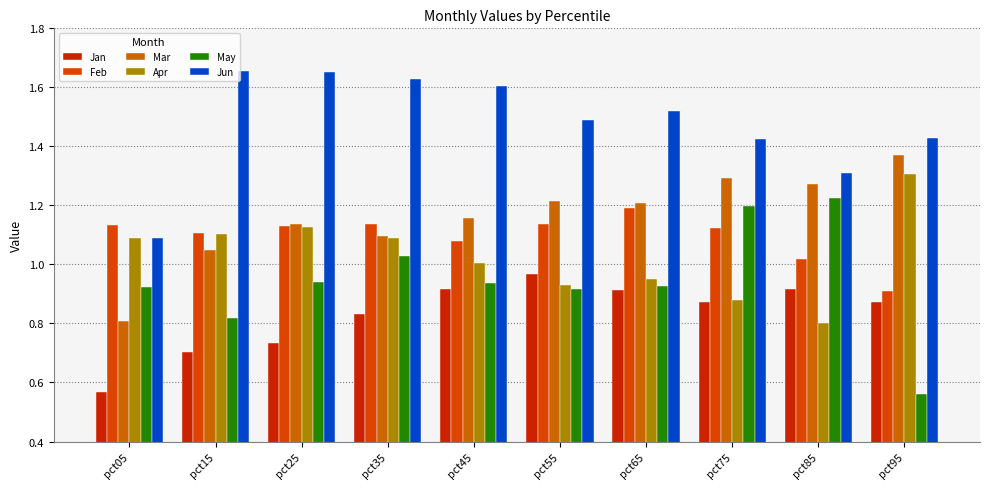

The Feb series shows 0.5 at pct15. True or false?

False